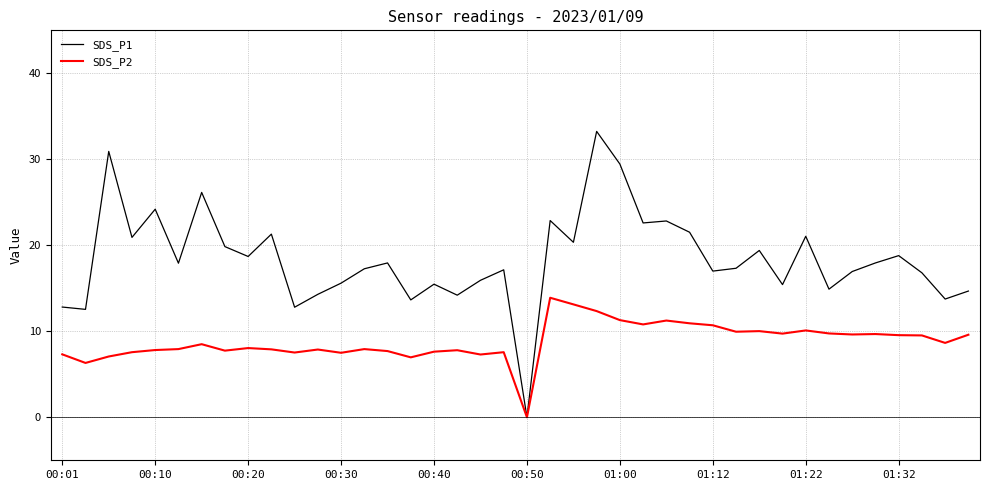

Which series has the largest total across all categories?

SDS_P1